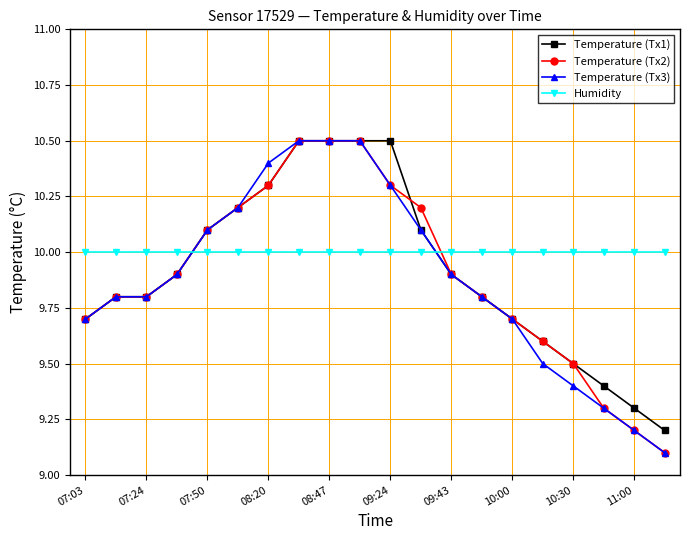

How many lines are shown in the chart?

4